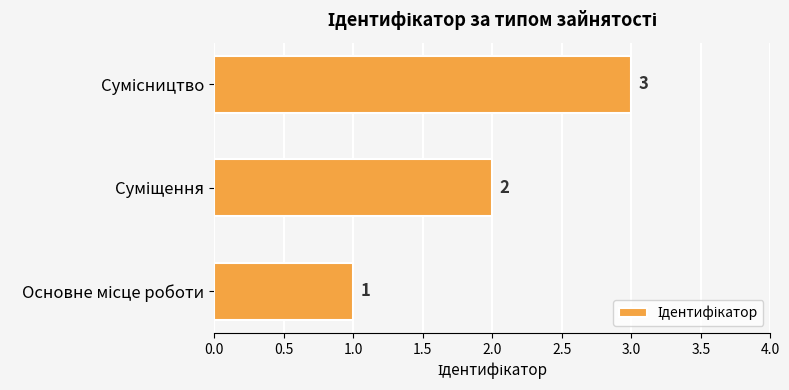

What is the difference between the maximum and minimum values?

2